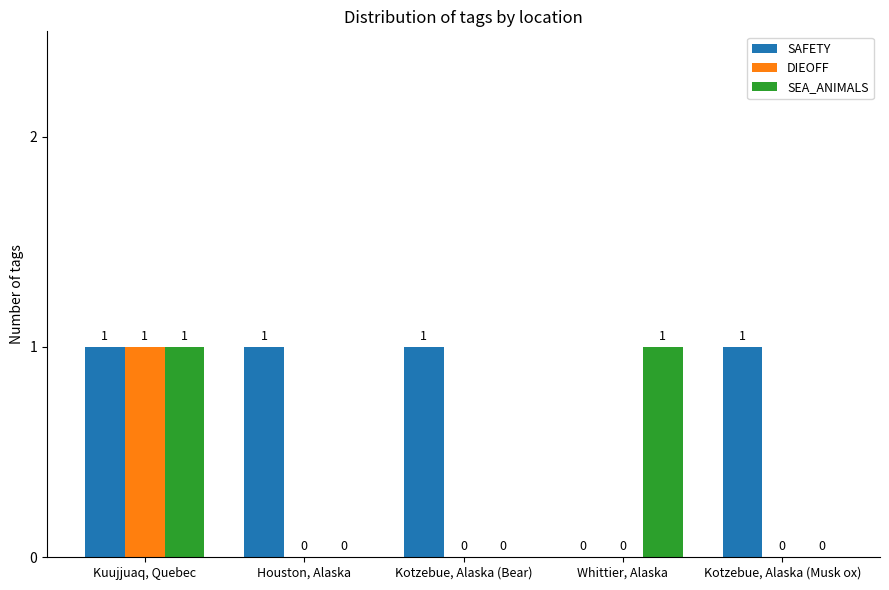

Is it true that SAFETY equals 1 at Kotzebue, Alaska (Musk ox)?

True